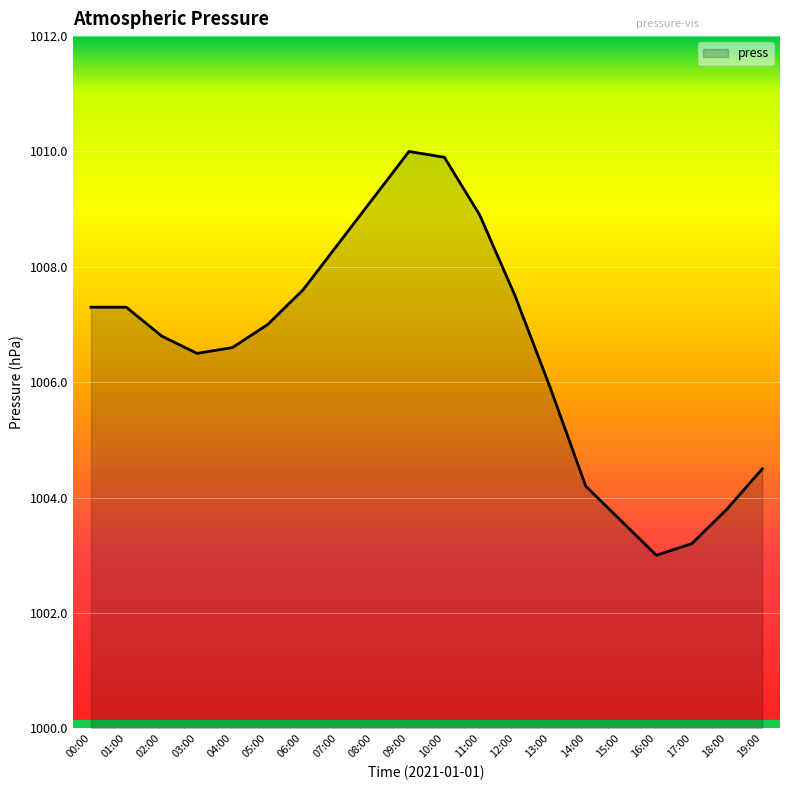

What is the greatest value displayed?

1010.0